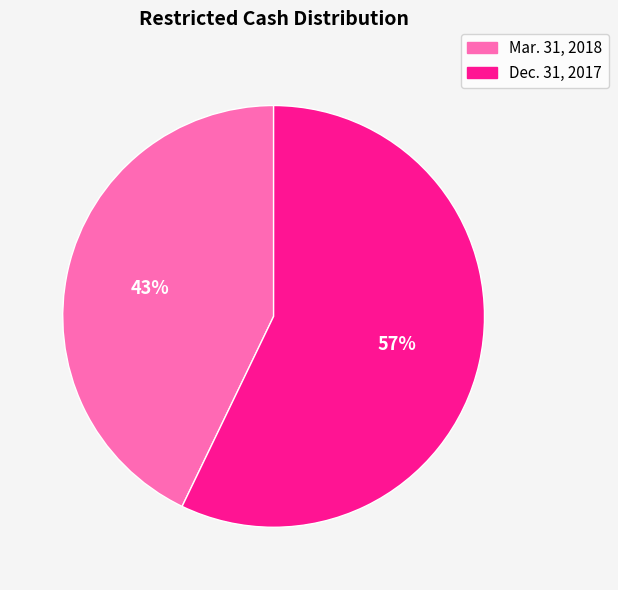

To the nearest percent, what is the average slice percentage?

50%